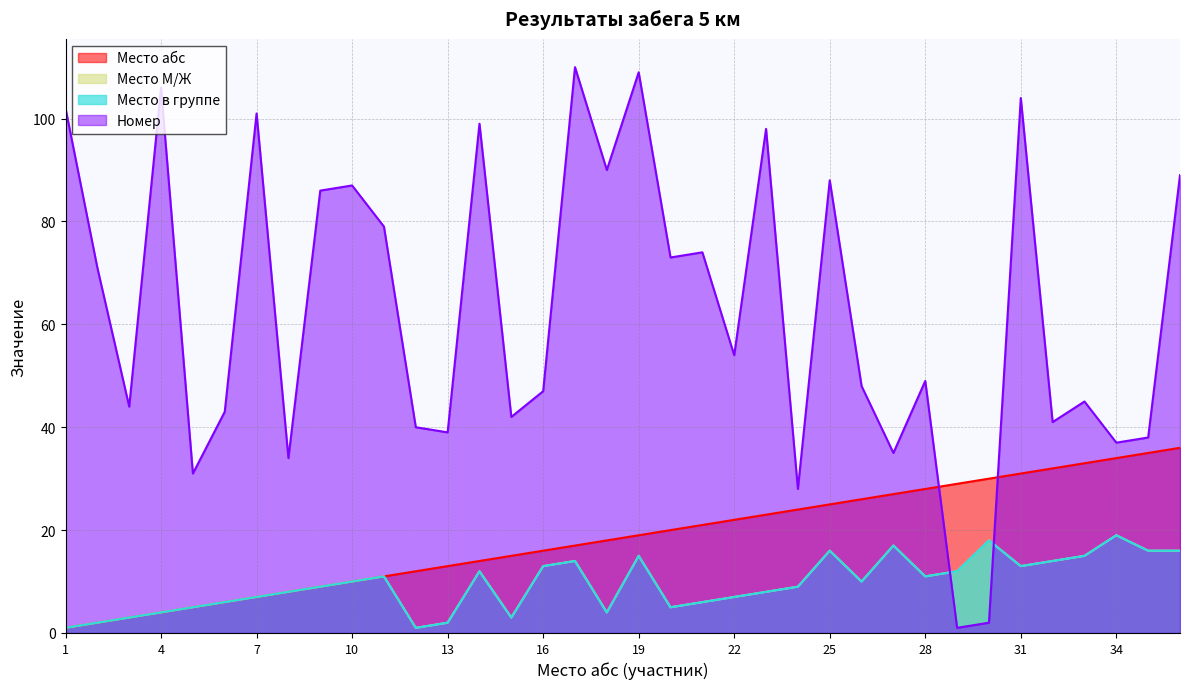

How many lines are shown in the chart?

4